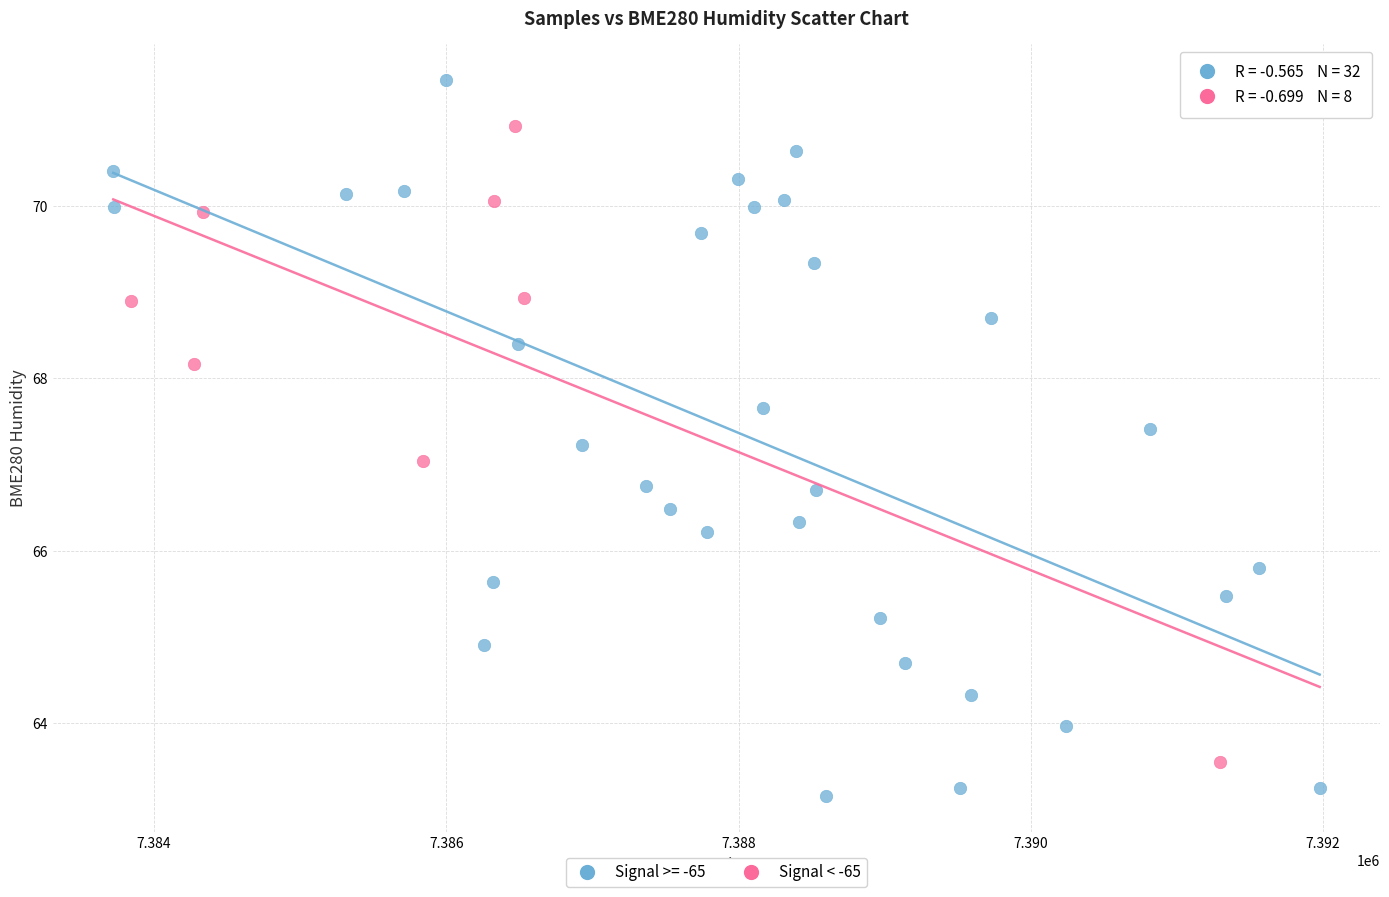

Which series reaches the maximum Y coordinate?

Signal >= -65